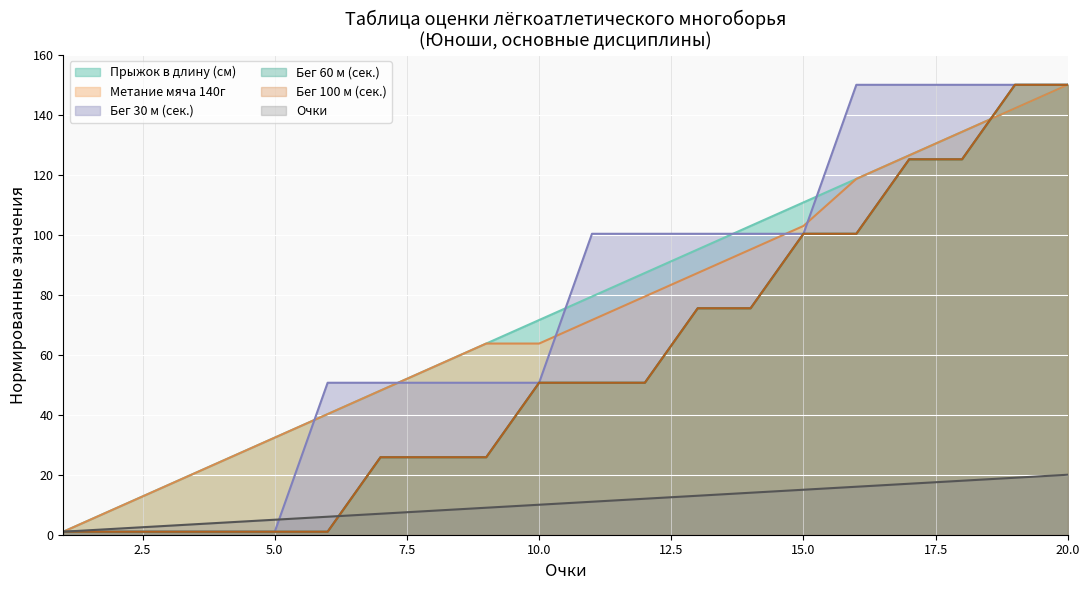

What is the smallest value displayed?

1.0